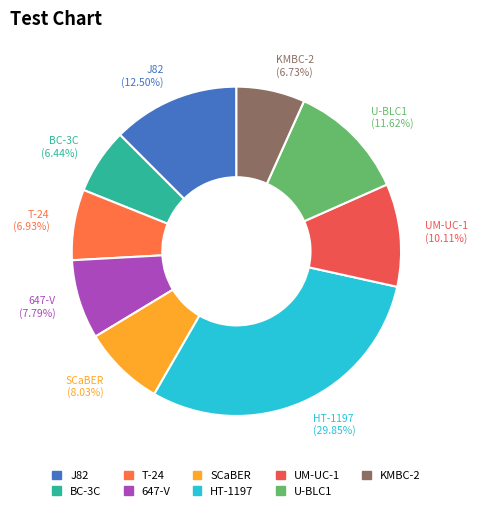

Does any single category account for the majority?

No